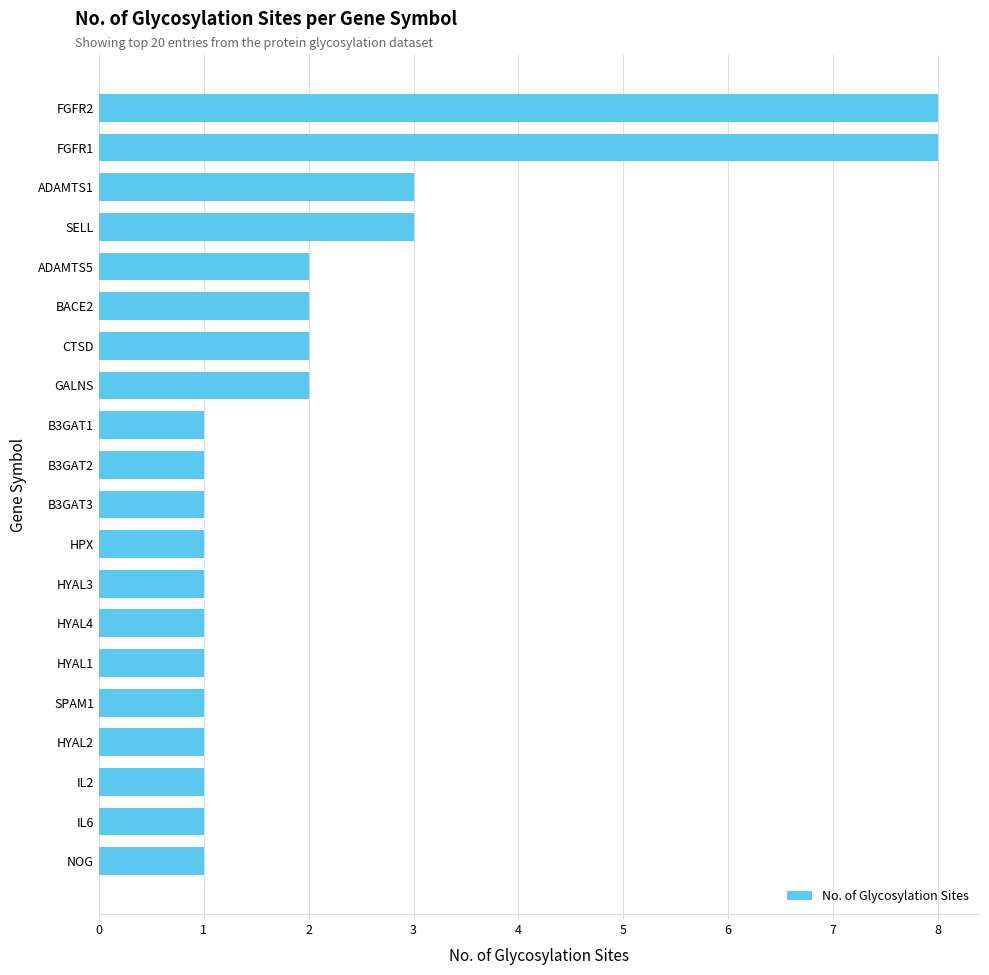

How many values are between 1 and 2?

16